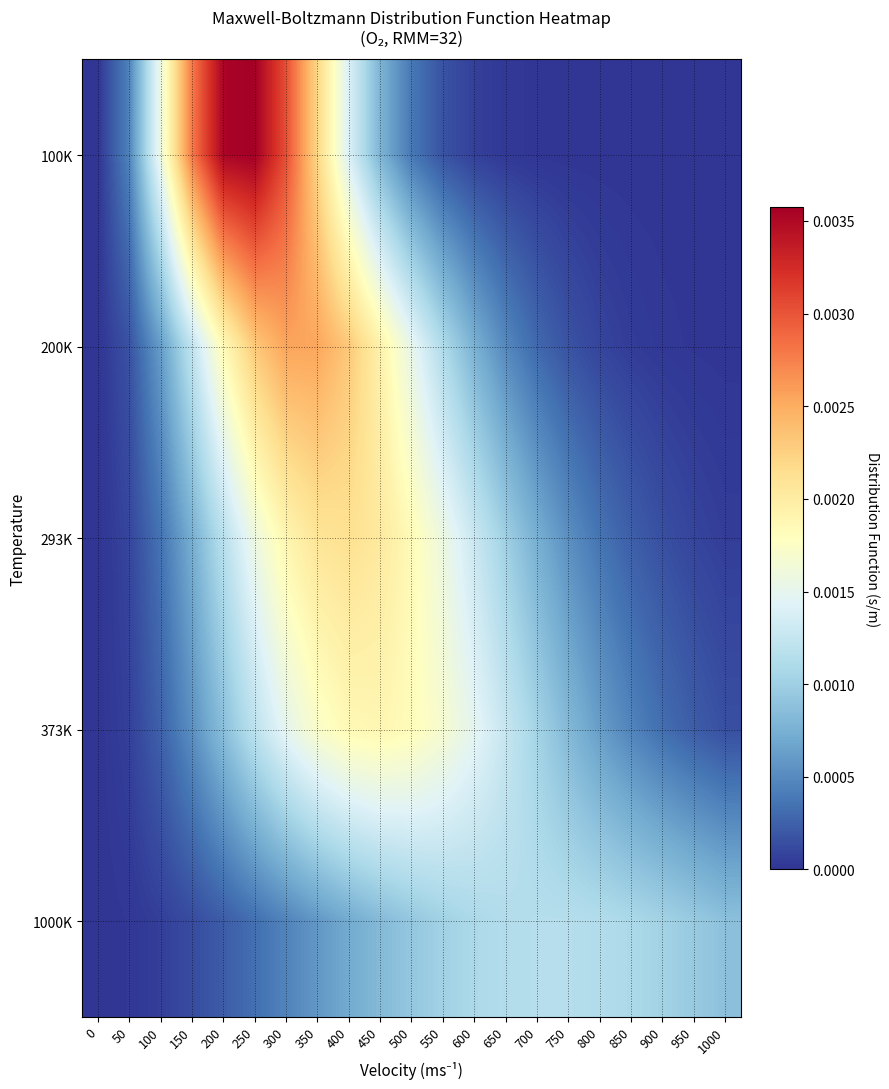

Reading left to right, extract all data points from this chart.

100K: 0=0.0	50=0.0	100=0.0	150=0.0	200=0.0	250=0.0	300=0.0	350=0.0	400=0.0	450=0.0	500=0.0	550=0.0	600=0.0	650=0.0	700=0.0	750=0.0	800=0.0	850=0.0	900=0.0	950=0.0	1000=0.0
200K: 0=0.0	50=0.0	100=0.0	150=0.0	200=0.0	250=0.0	300=0.0	350=0.0	400=0.0	450=0.0	500=0.0	550=0.0	600=0.0	650=0.0	700=0.0	750=0.0	800=0.0	850=0.0	900=0.0	950=0.0	1000=0.0
293K: 0=0.0	50=0.0	100=0.0	150=0.0	200=0.0	250=0.0	300=0.0	350=0.0	400=0.0	450=0.0	500=0.0	550=0.0	600=0.0	650=0.0	700=0.0	750=0.0	800=0.0	850=0.0	900=0.0	950=0.0	1000=0.0
373K: 0=0.0	50=0.0	100=0.0	150=0.0	200=0.0	250=0.0	300=0.0	350=0.0	400=0.0	450=0.0	500=0.0	550=0.0	600=0.0	650=0.0	700=0.0	750=0.0	800=0.0	850=0.0	900=0.0	950=0.0	1000=0.0
1000K: 0=0.0	50=0.0	100=0.0	150=0.0	200=0.0	250=0.0	300=0.0	350=0.0	400=0.0	450=0.0	500=0.0	550=0.0	600=0.0	650=0.0	700=0.0	750=0.0	800=0.0	850=0.0	900=0.0	950=0.0	1000=0.0